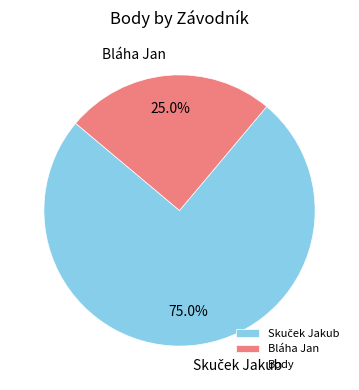

What portion of the pie excludes Bláha Jan?

75.0%